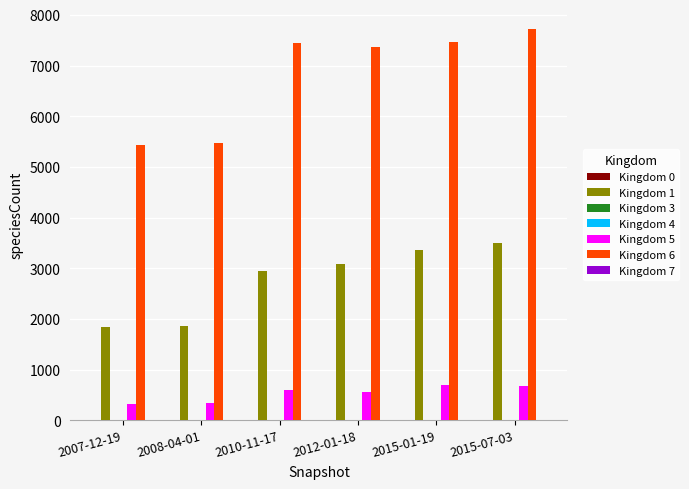

At which category does the chart reach its peak across all series?

2015-07-03